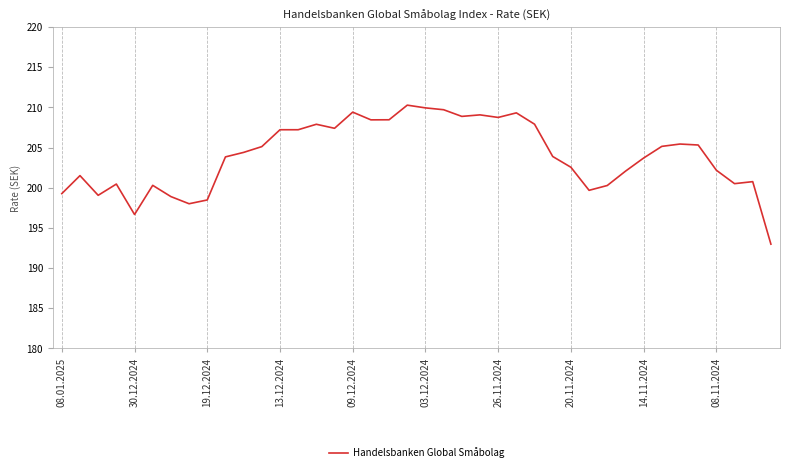

What is the average value?

204.0